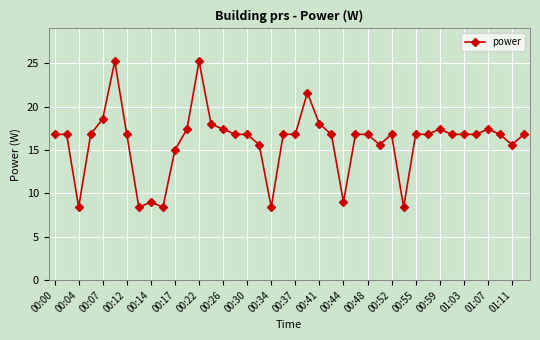

What is the value of the 29th point from the left?

16.8